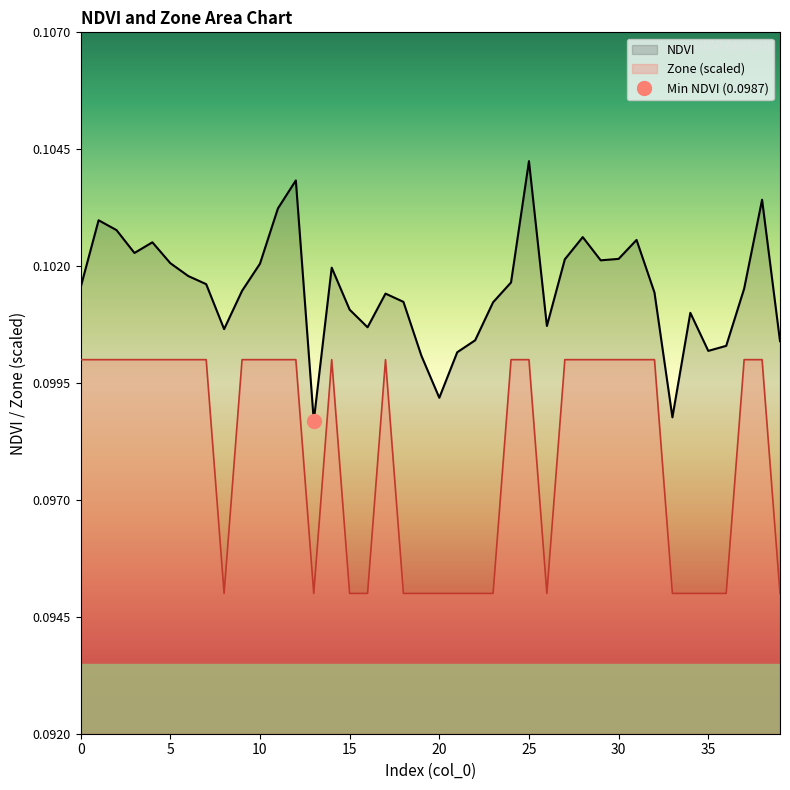

What is the smallest value displayed?

0.1